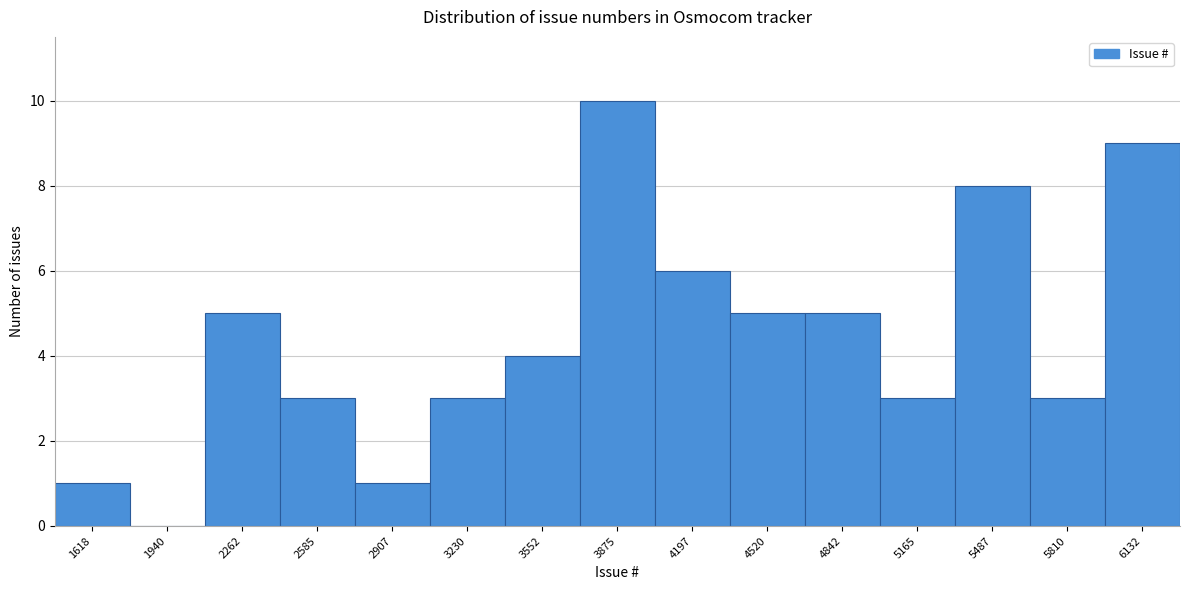

Reading right to left, extract all data points from this chart.

6132=9	5810=3	5487=8	5165=3	4842=5	4520=5	4197=6	3875=10	3552=4	3230=3	2907=1	2585=3	2262=5	1940=0	1618=1